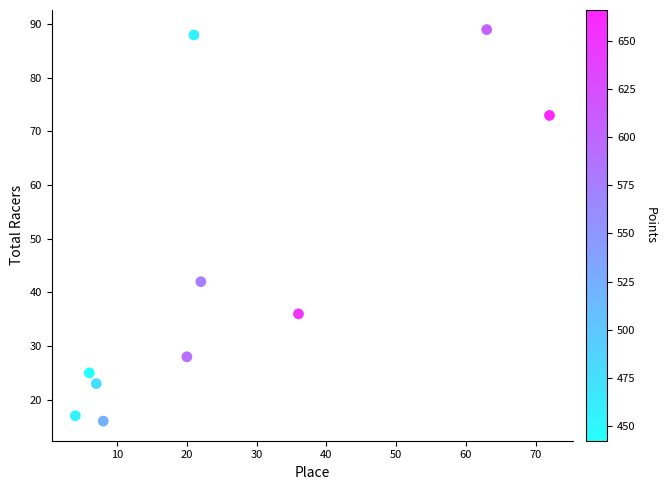

What is the range of Y values (max minus min)?

73